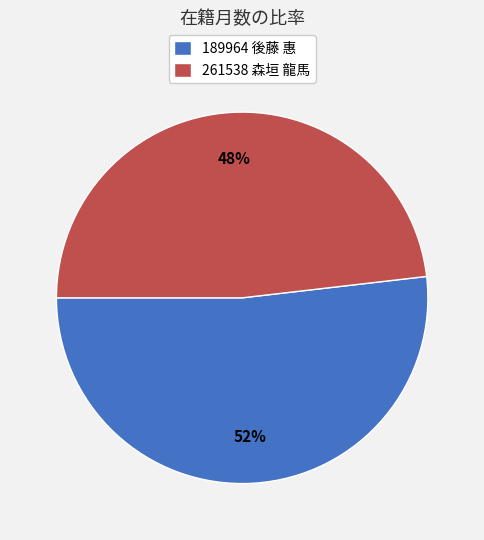

What is the majority slice?

189964 後藤 惠